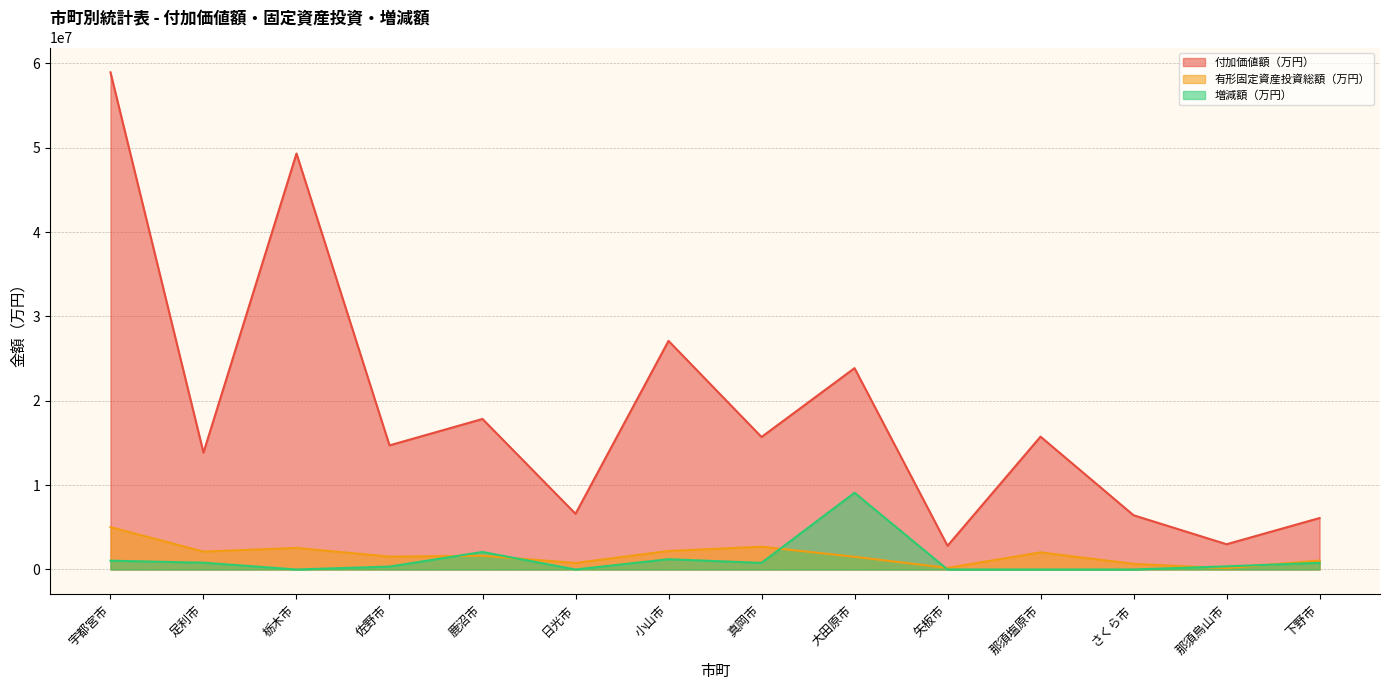

What is the spread (max minus min) of values at 真岡市?

14927129